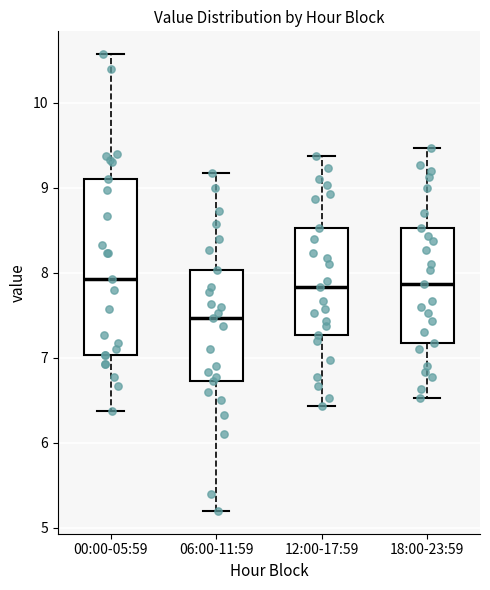

Which box's median line is the lowest?

06:00-11:59